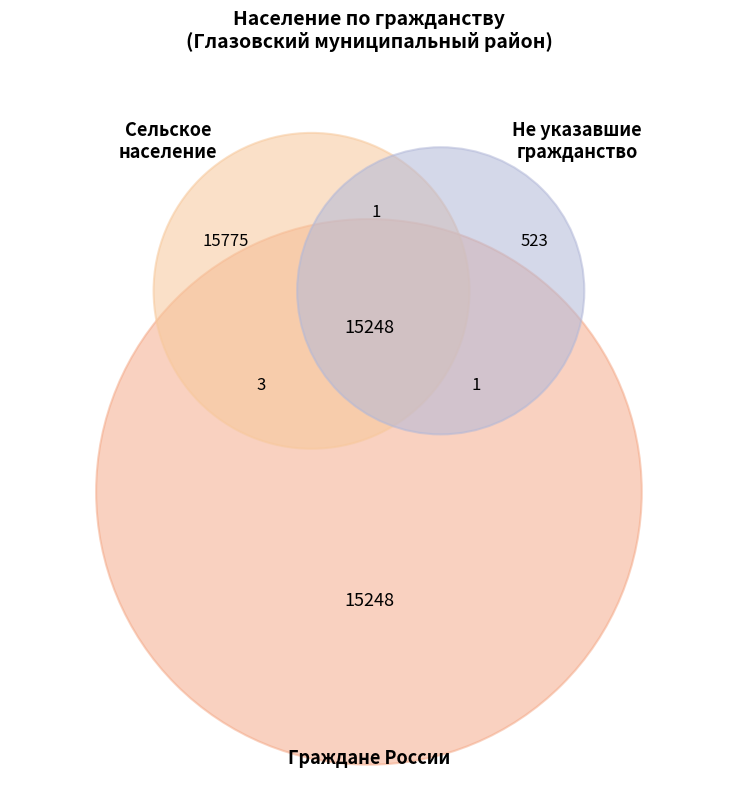

To the nearest percent, what is the combined percentage of Не указавшие гражданство and Сельское население?

52%